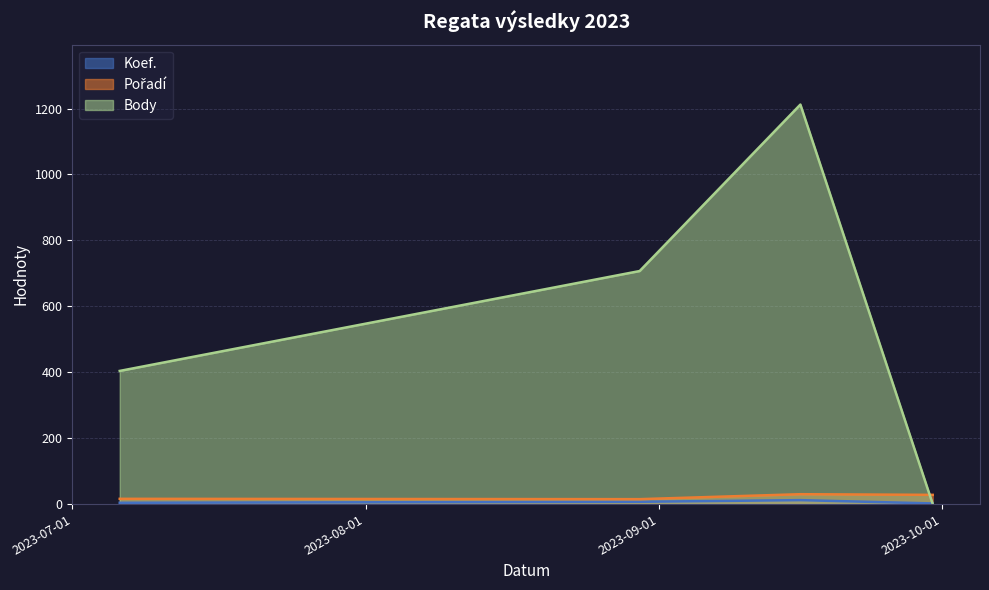

At how many categories does at least one series exceed 123?

3